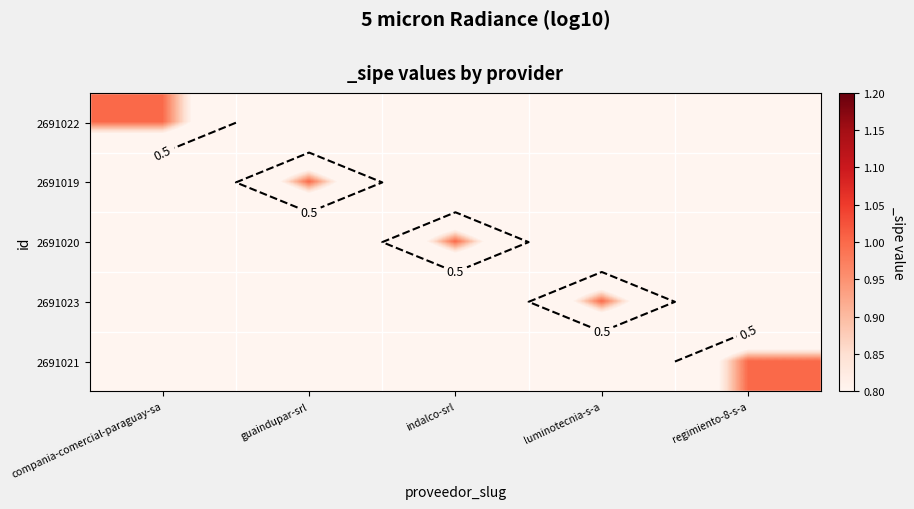

Which has a higher value, regimiento-8-s-a or compania-comercial-paraguay-sa?

compania-comercial-paraguay-sa